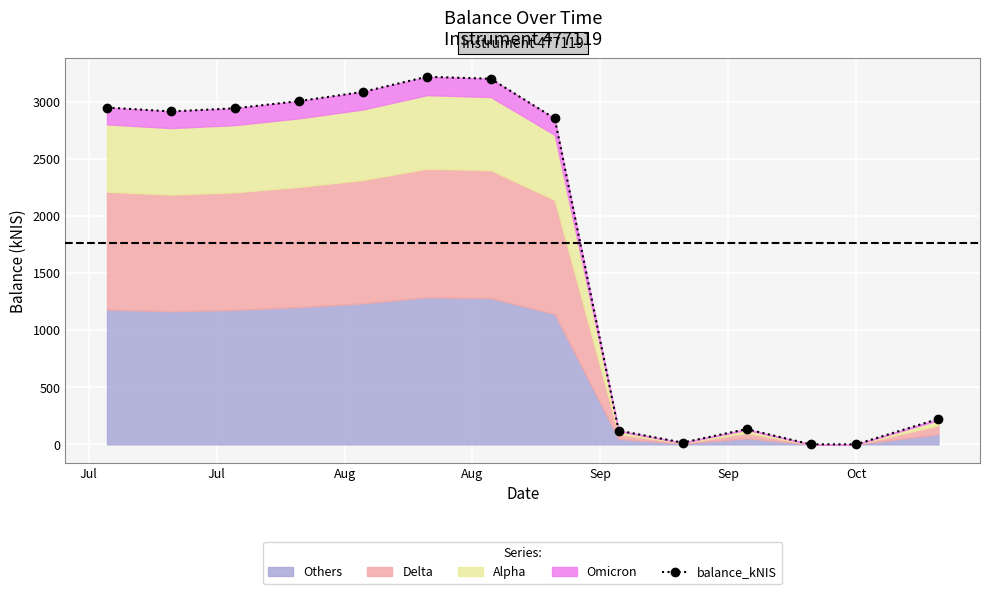

How many data points are less than 2916?

7